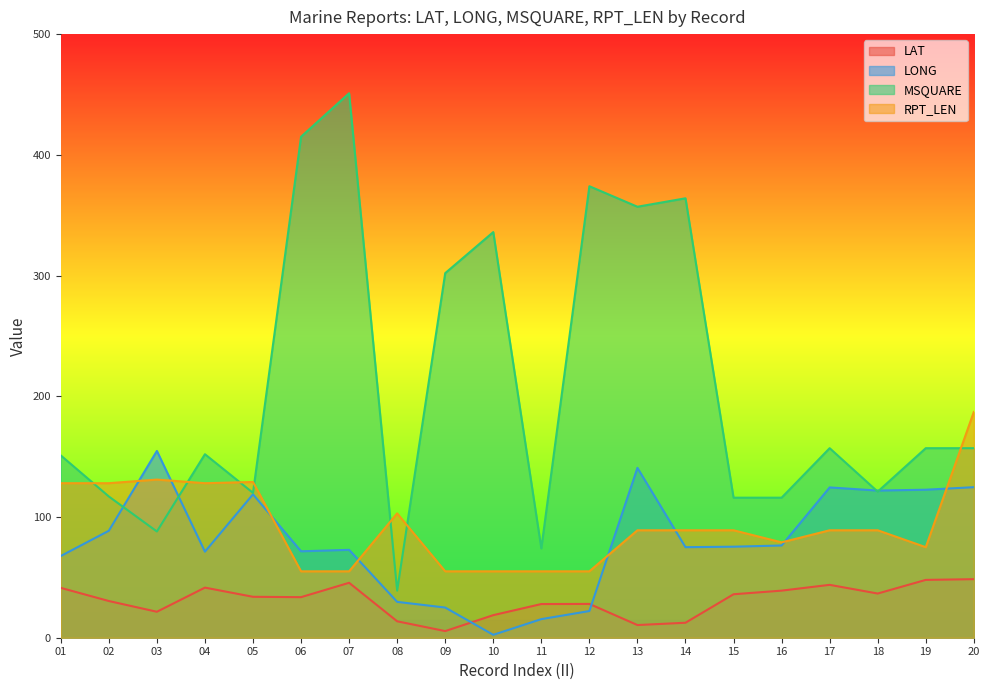

At how many categories does at least one series exceed 206?

7